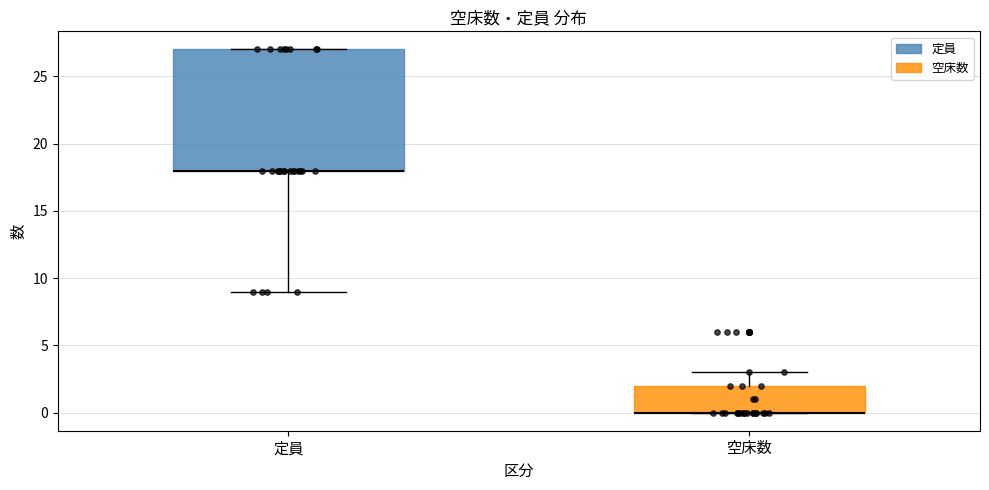

Reading left to right, transcribe this box plot: for each box, give where its median line is, the range the box spans, and where its two whiskers end, as read against the y-axis. The values are not printed on the chart, so give them approximately, as read against the axis.

定員: median 18 (drawn on the box's lower edge), box 18 to 27, whiskers 9 to 27
空床数: median 0 (drawn on the box's lower edge), box 0 to 2, whiskers 0 to 3